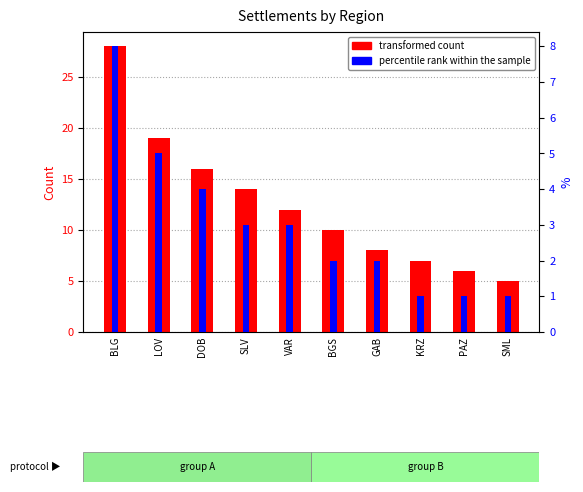

What is the sum of the percentile rank within the sample values at PAZ and SML?

2